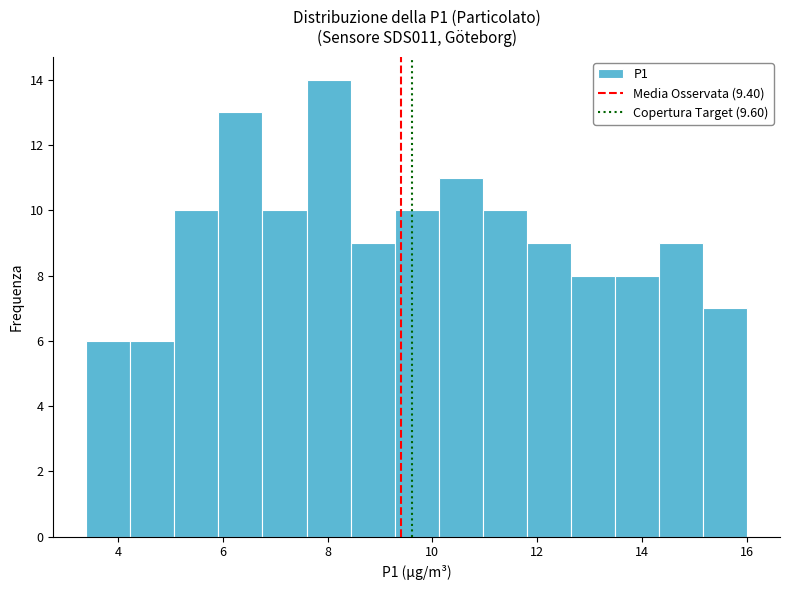

Reading left to right, list every bar in this chart as the range it spans on the x-axis followed by its height. Neither the bar edges nor the heights are printed on the chart, so give them approximately, as read against the axes.

3.40 to 4.24: 6
4.24 to 5.08: 6
5.08 to 5.92: 10
5.92 to 6.76: 13
6.76 to 7.60: 10
7.60 to 8.44: 14
8.44 to 9.28: 9
9.28 to 10.12: 10
10.12 to 10.96: 11
10.96 to 11.80: 10
11.80 to 12.64: 9
12.64 to 13.48: 8
13.48 to 14.32: 8
14.32 to 15.16: 9
15.16 to 16.00: 7